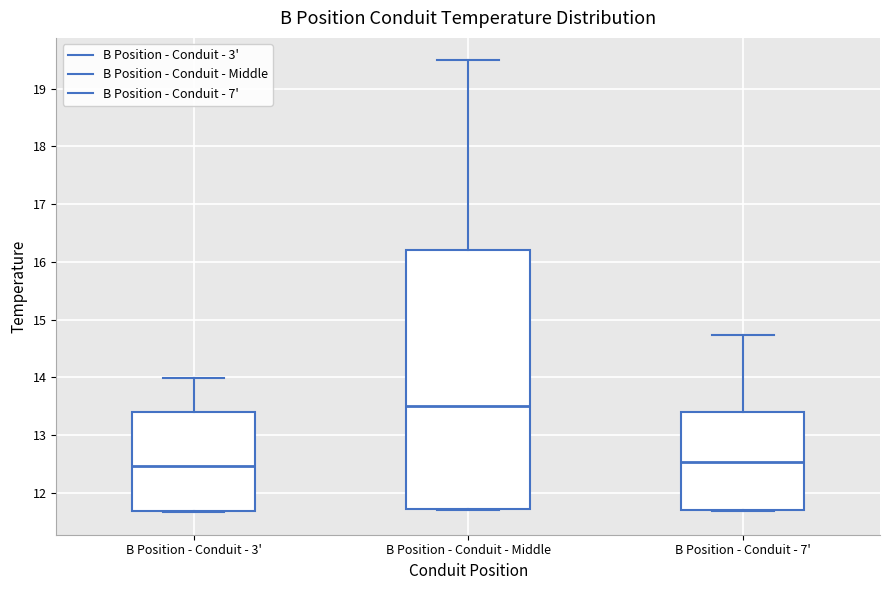

Reading left to right, read every box against the y-axis: the position of its median line, the range the box covers, and the ends of its whiskers. The values are not printed on the chart, so give them approximately, as read against the axis.

B Position - Conduit - 3': median 12.5, box 11.7 to 13.4, whiskers 11.7 to 14.0
B Position - Conduit - Middle: median 13.5, box 11.7 to 16.2, whiskers 11.7 to 19.5
B Position - Conduit - 7': median 12.5, box 11.7 to 13.4, whiskers 11.7 to 14.7